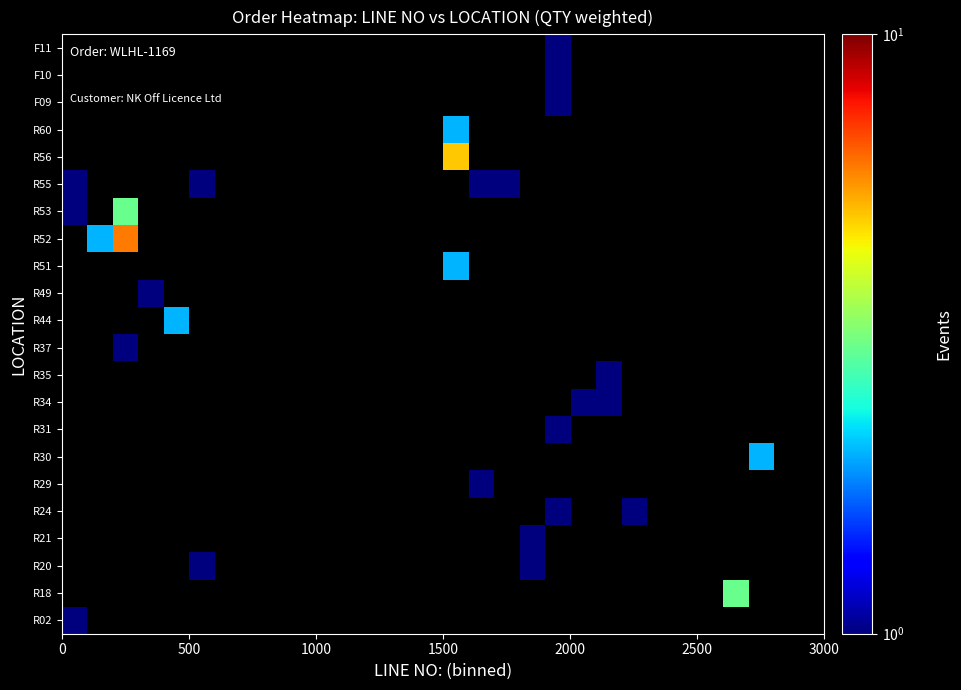

Reading right to left, transcribe all the data shown in this chart.

R02: 0	0	0	0	0	0	0	0	0	0	0	0	0	0	0	0	0	0	0	0	0	0	0	0	0	0	0	0	0	1
R18: 0	0	0	3	0	0	0	0	0	0	0	0	0	0	0	0	0	0	0	0	0	0	0	0	0	0	0	0	0	0
R20: 0	0	0	0	0	0	0	0	0	0	0	1	0	0	0	0	0	0	0	0	0	0	0	0	1	0	0	0	0	0
R21: 0	0	0	0	0	0	0	0	0	0	0	1	0	0	0	0	0	0	0	0	0	0	0	0	0	0	0	0	0	0
R24: 0	0	0	0	0	0	0	1	0	0	1	0	0	0	0	0	0	0	0	0	0	0	0	0	0	0	0	0	0	0
R29: 0	0	0	0	0	0	0	0	0	0	0	0	0	1	0	0	0	0	0	0	0	0	0	0	0	0	0	0	0	0
R30: 0	0	2	0	0	0	0	0	0	0	0	0	0	0	0	0	0	0	0	0	0	0	0	0	0	0	0	0	0	0
R31: 0	0	0	0	0	0	0	0	0	0	1	0	0	0	0	0	0	0	0	0	0	0	0	0	0	0	0	0	0	0
R34: 0	0	0	0	0	0	0	0	1	1	0	0	0	0	0	0	0	0	0	0	0	0	0	0	0	0	0	0	0	0
R35: 0	0	0	0	0	0	0	0	1	0	0	0	0	0	0	0	0	0	0	0	0	0	0	0	0	0	0	0	0	0
R37: 0	0	0	0	0	0	0	0	0	0	0	0	0	0	0	0	0	0	0	0	0	0	0	0	0	0	0	1	0	0
R44: 0	0	0	0	0	0	0	0	0	0	0	0	0	0	0	0	0	0	0	0	0	0	0	0	0	2	0	0	0	0
R49: 0	0	0	0	0	0	0	0	0	0	0	0	0	0	0	0	0	0	0	0	0	0	0	0	0	0	1	0	0	0
R51: 0	0	0	0	0	0	0	0	0	0	0	0	0	0	2	0	0	0	0	0	0	0	0	0	0	0	0	0	0	0
R52: 0	0	0	0	0	0	0	0	0	0	0	0	0	0	0	0	0	0	0	0	0	0	0	0	0	0	0	6	2	0
R53: 0	0	0	0	0	0	0	0	0	0	0	0	0	0	0	0	0	0	0	0	0	0	0	0	0	0	0	3	0	1
R55: 0	0	0	0	0	0	0	0	0	0	0	0	1	1	0	0	0	0	0	0	0	0	0	0	1	0	0	0	0	1
R56: 0	0	0	0	0	0	0	0	0	0	0	0	0	0	5	0	0	0	0	0	0	0	0	0	0	0	0	0	0	0
R60: 0	0	0	0	0	0	0	0	0	0	0	0	0	0	2	0	0	0	0	0	0	0	0	0	0	0	0	0	0	0
F09: 0	0	0	0	0	0	0	0	0	0	1	0	0	0	0	0	0	0	0	0	0	0	0	0	0	0	0	0	0	0
F10: 0	0	0	0	0	0	0	0	0	0	1	0	0	0	0	0	0	0	0	0	0	0	0	0	0	0	0	0	0	0
F11: 0	0	0	0	0	0	0	0	0	0	1	0	0	0	0	0	0	0	0	0	0	0	0	0	0	0	0	0	0	0